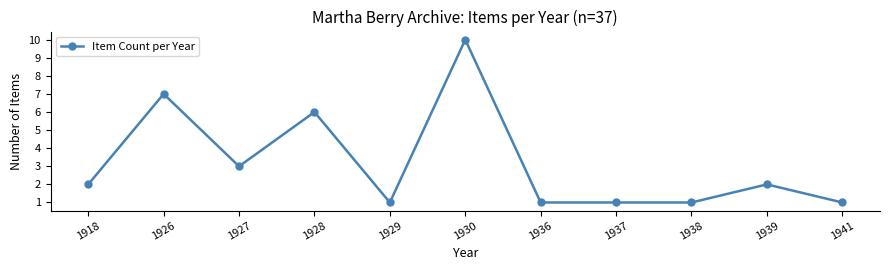

True or false: the data has more than 0 interior local peaks.

True